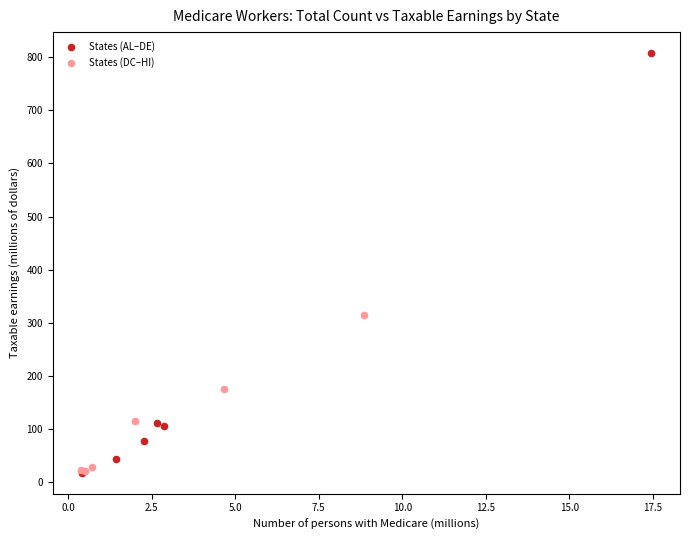

Which series has the largest Y range (max minus min)?

States (AL–DE)